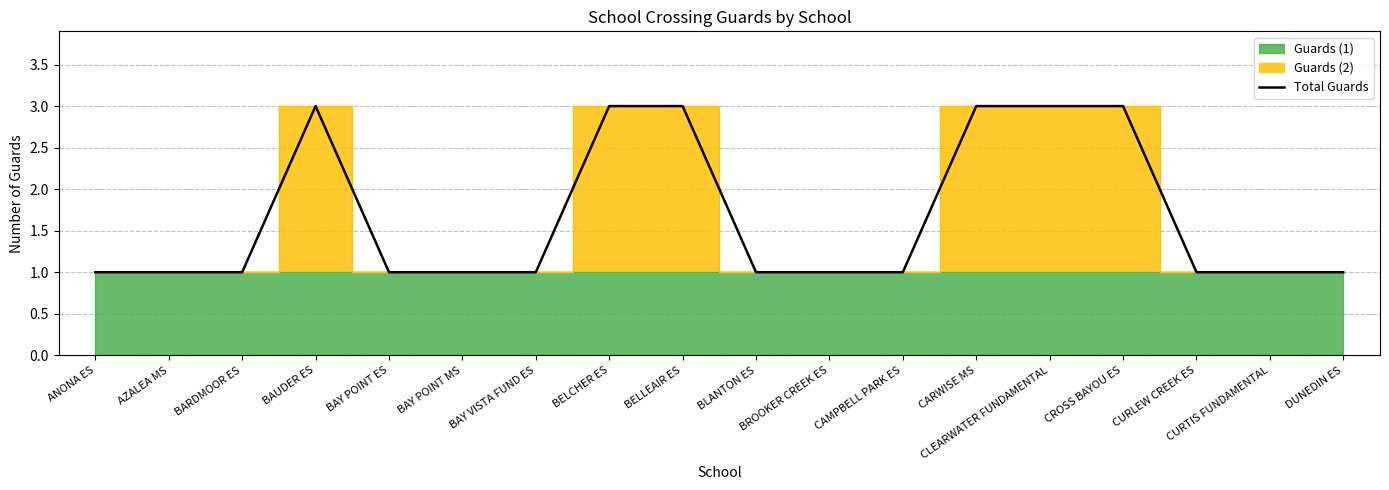

What is the label of the 7th point from the left?

BAY VISTA FUND ES